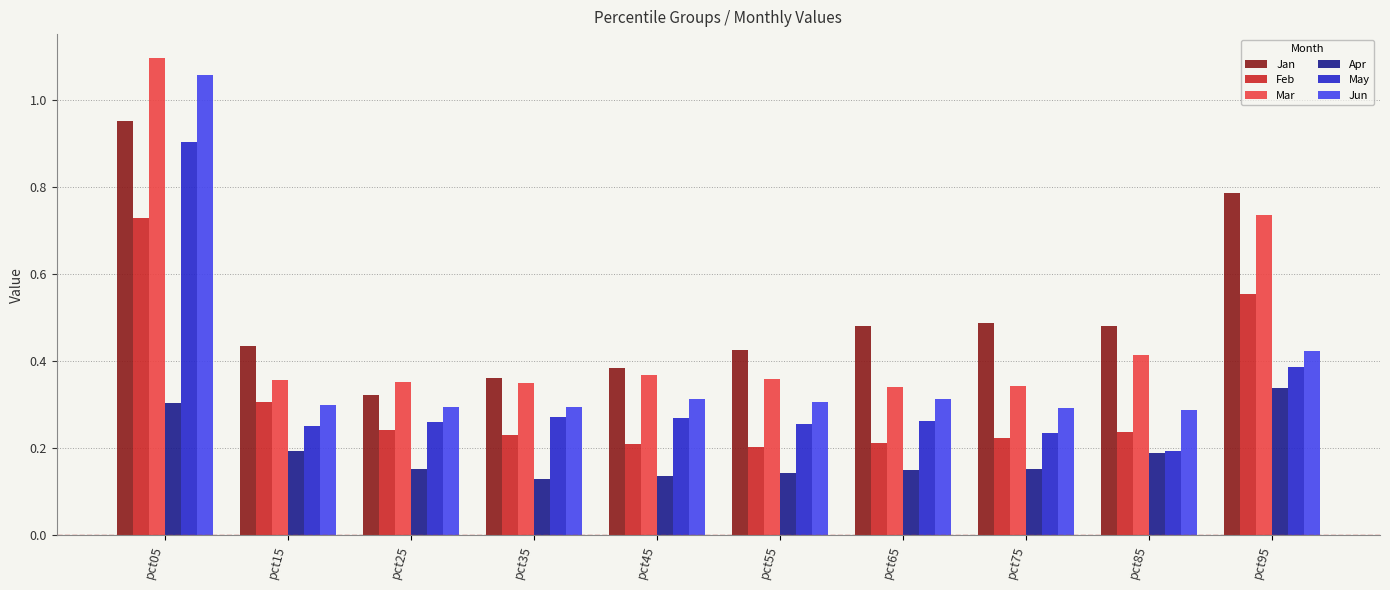

What is the sum of all May values?

3.3